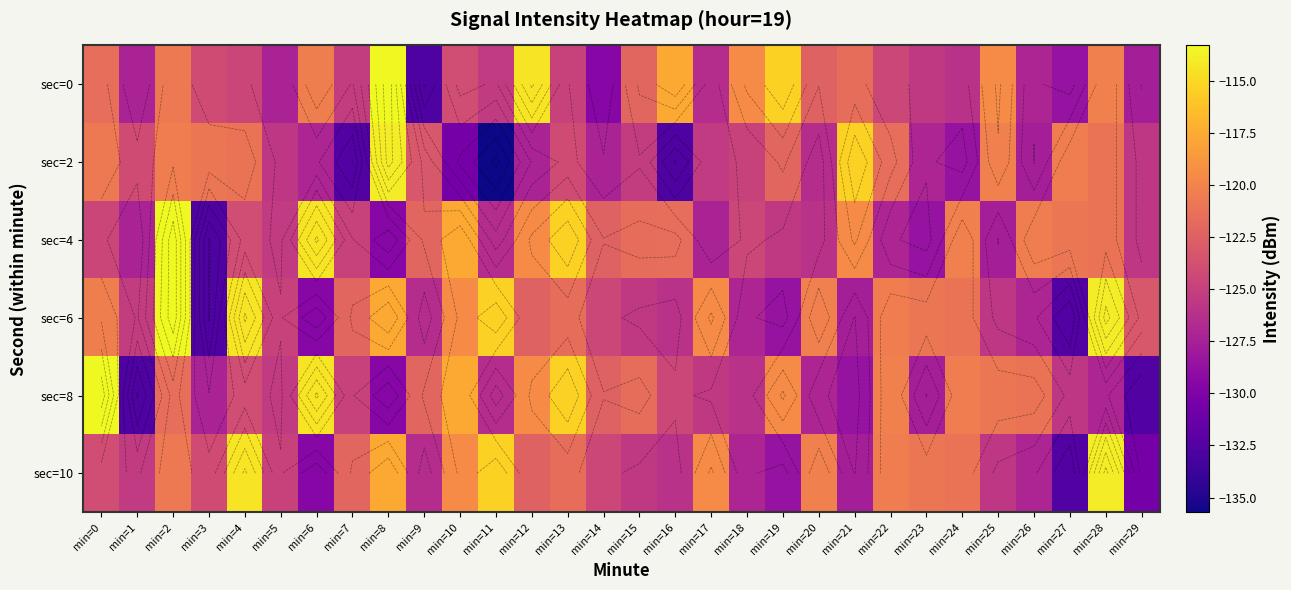

What is the difference between the maximum and second lowest values in the sec=0 series?

16.2